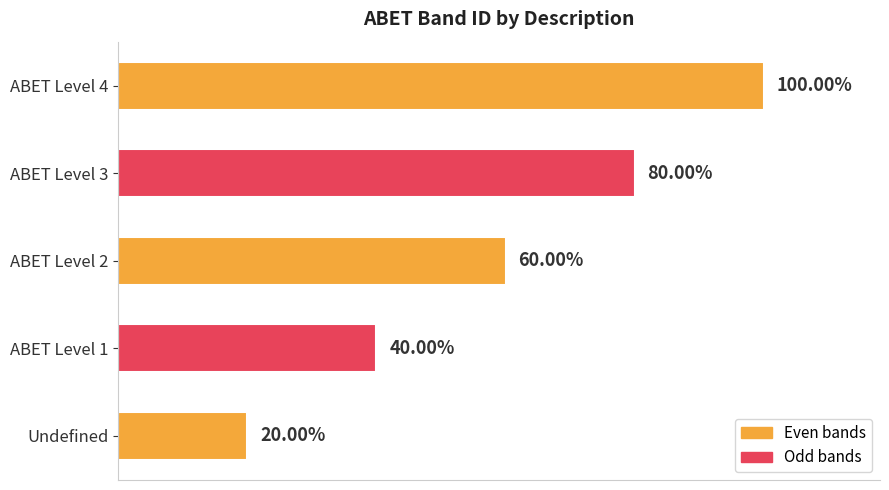

How many values are between 2 and 4?

3